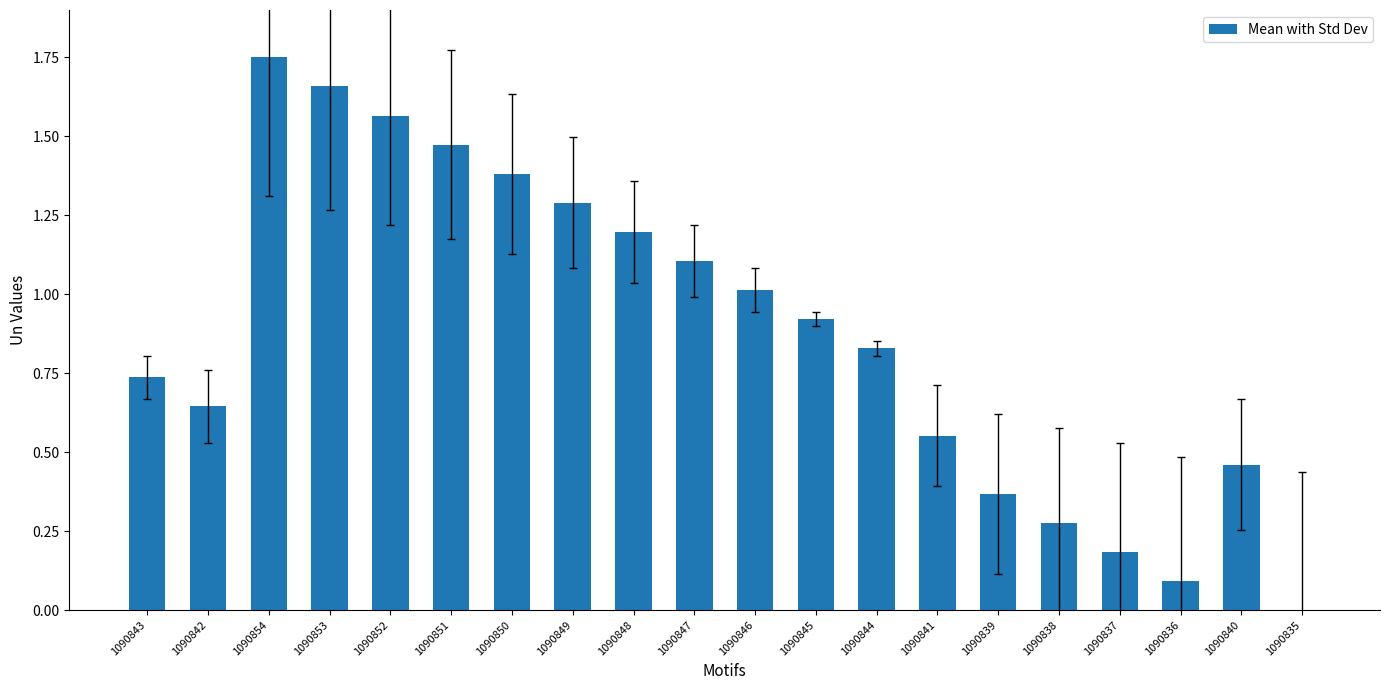

True or false: the data shows 0.0 at 1090835.

True